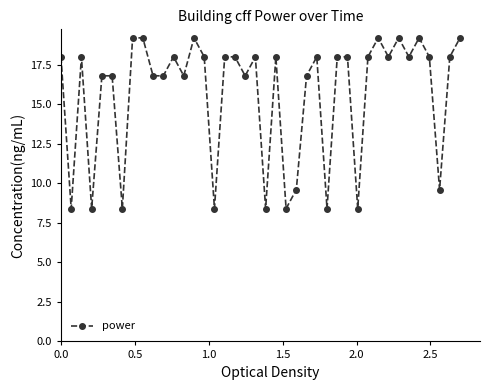

What is the smallest value displayed?

8.4